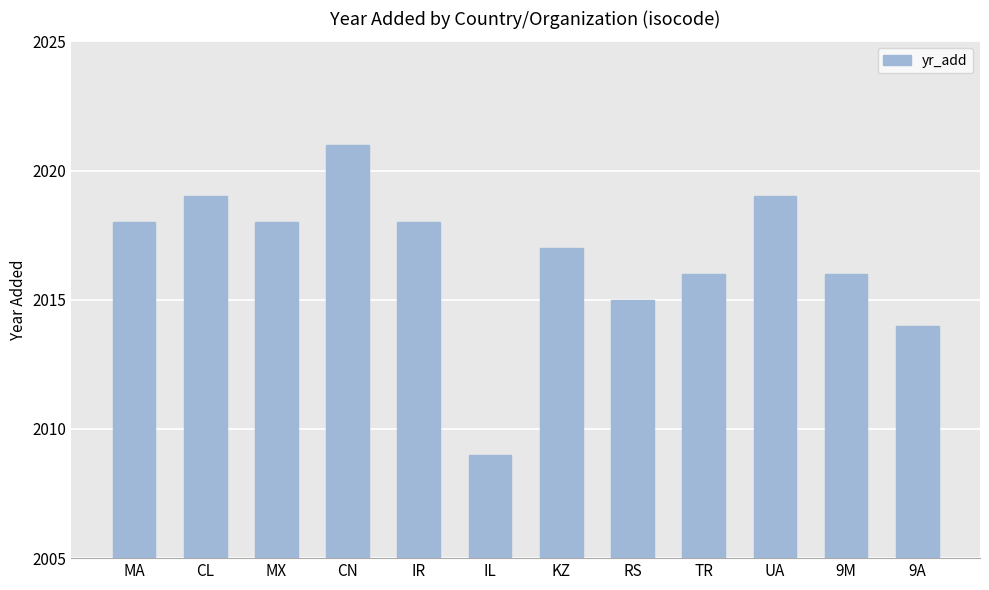

Which category has the highest value across all series?

CN